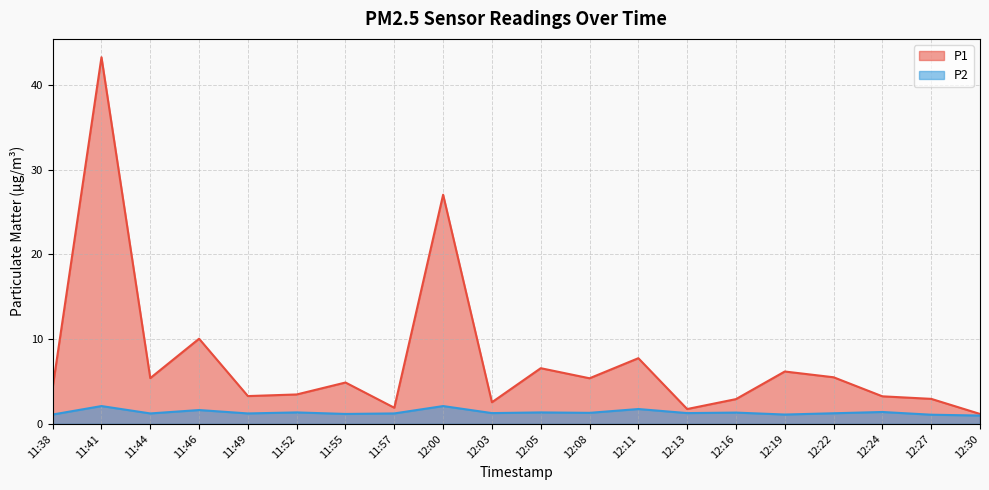

Reading right to left, what are all the values shown in this chart?

P1: 12:30=1.2	12:27=3.0	12:24=3.2	12:22=5.5	12:19=6.2	12:16=2.9	12:13=1.8	12:11=7.8	12:08=5.4	12:05=6.6	12:03=2.5	12:00=27.1	11:57=1.9	11:55=4.9	11:52=3.5	11:49=3.3	11:46=10.1	11:44=5.4	11:41=43.3	11:38=4.3
P2: 12:30=1.0	12:27=1.1	12:24=1.4	12:22=1.2	12:19=1.1	12:16=1.3	12:13=1.3	12:11=1.8	12:08=1.3	12:05=1.4	12:03=1.3	12:00=2.1	11:57=1.2	11:55=1.2	11:52=1.4	11:49=1.2	11:46=1.6	11:44=1.2	11:41=2.1	11:38=1.1